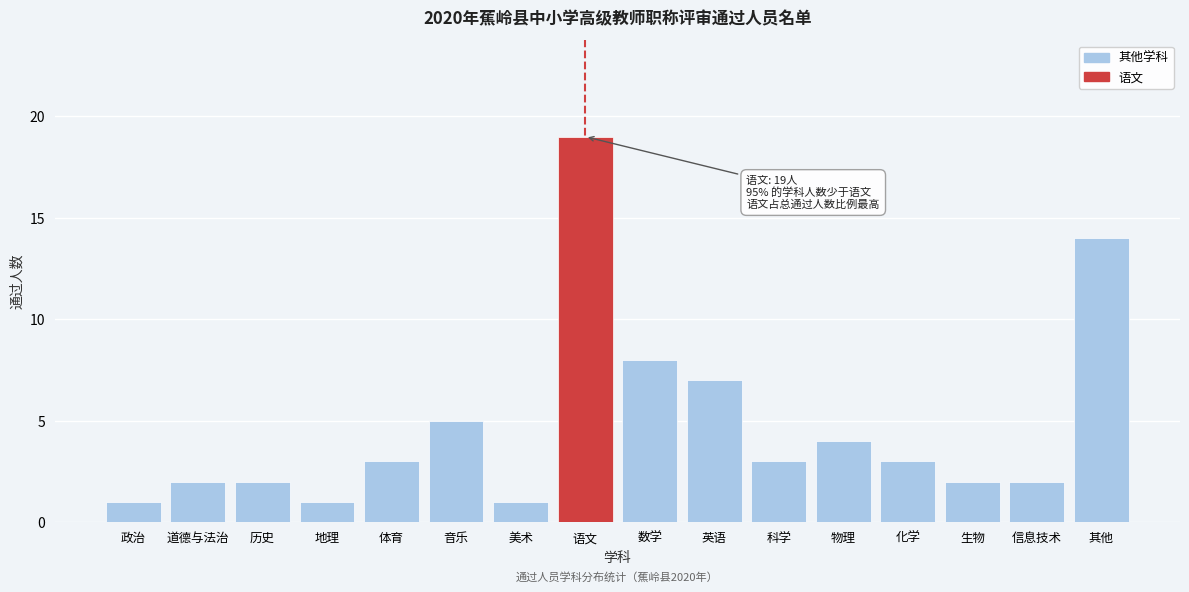

Reading left to right, what are all the values shown in this chart?

政治=1	道德与法治=2	历史=2	地理=1	体育=3	音乐=5	美术=1	语文=19	数学=8	英语=7	科学=3	物理=4	化学=3	生物=2	信息技术=2	其他=14